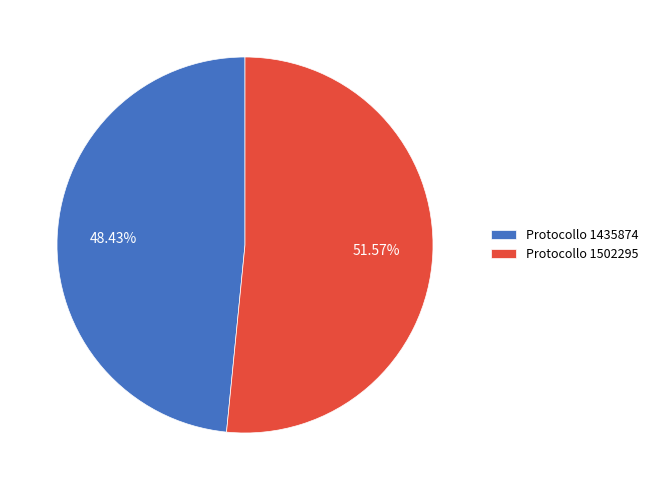

Rank the categories by value from lowest to highest.

Protocollo 1435874, Protocollo 1502295